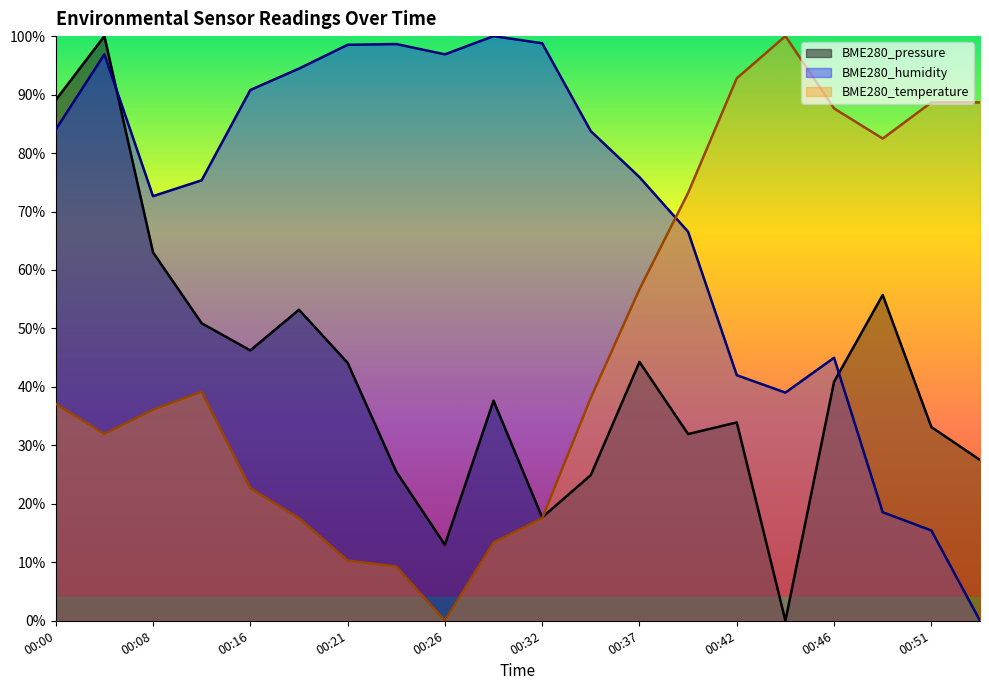

Between 00:16 and 00:49, which series saw the biggest shift?

BME280_humidity